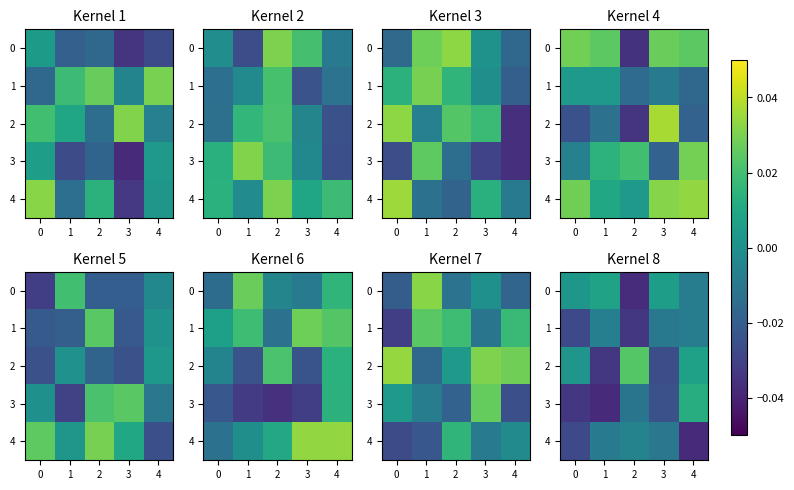

How many data points does each series have?

5